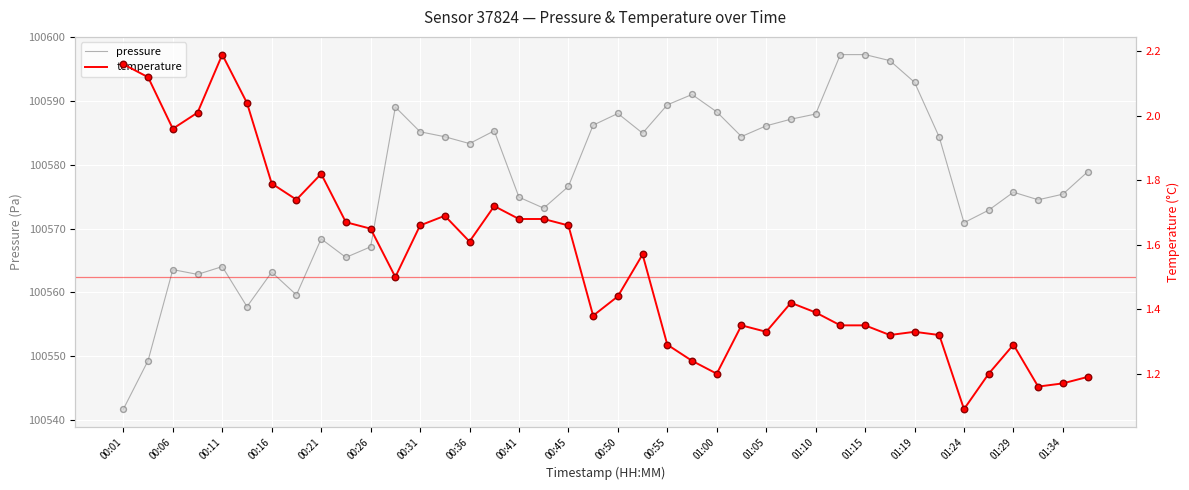

What are all the series names shown in the legend?

pressure, temperature